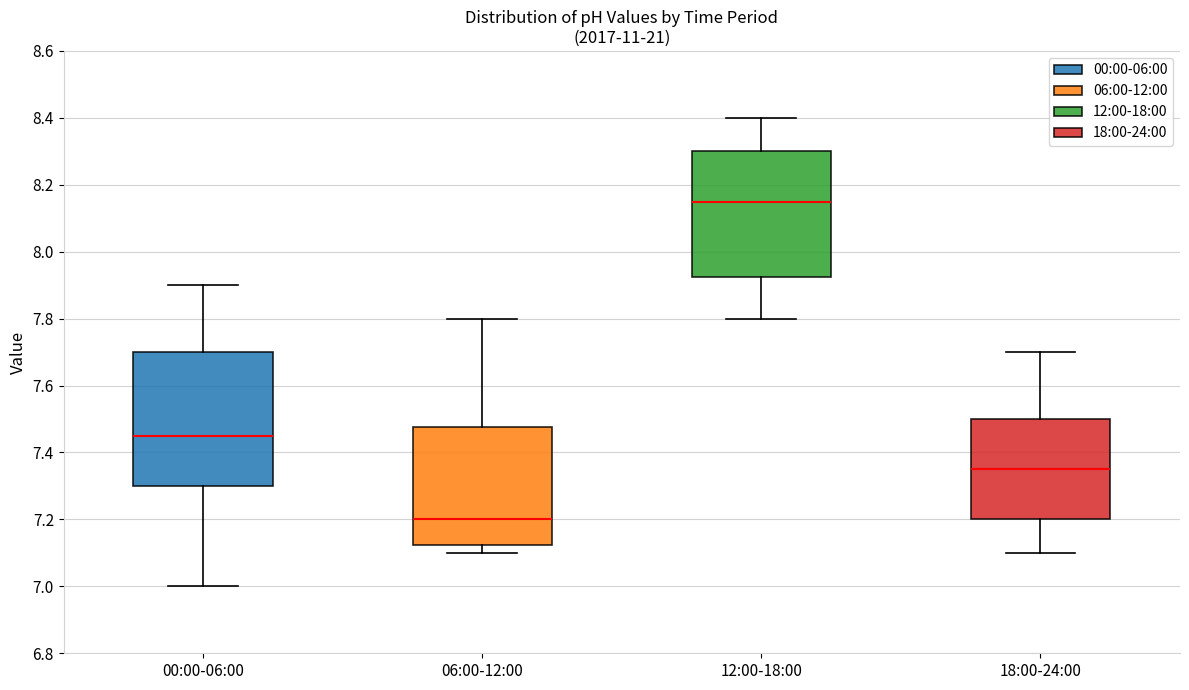

Where is the lower edge of the box for 00:00-06:00 on the y-axis? The values are not printed on the chart, so give them approximately, as read against the axis.

7.30